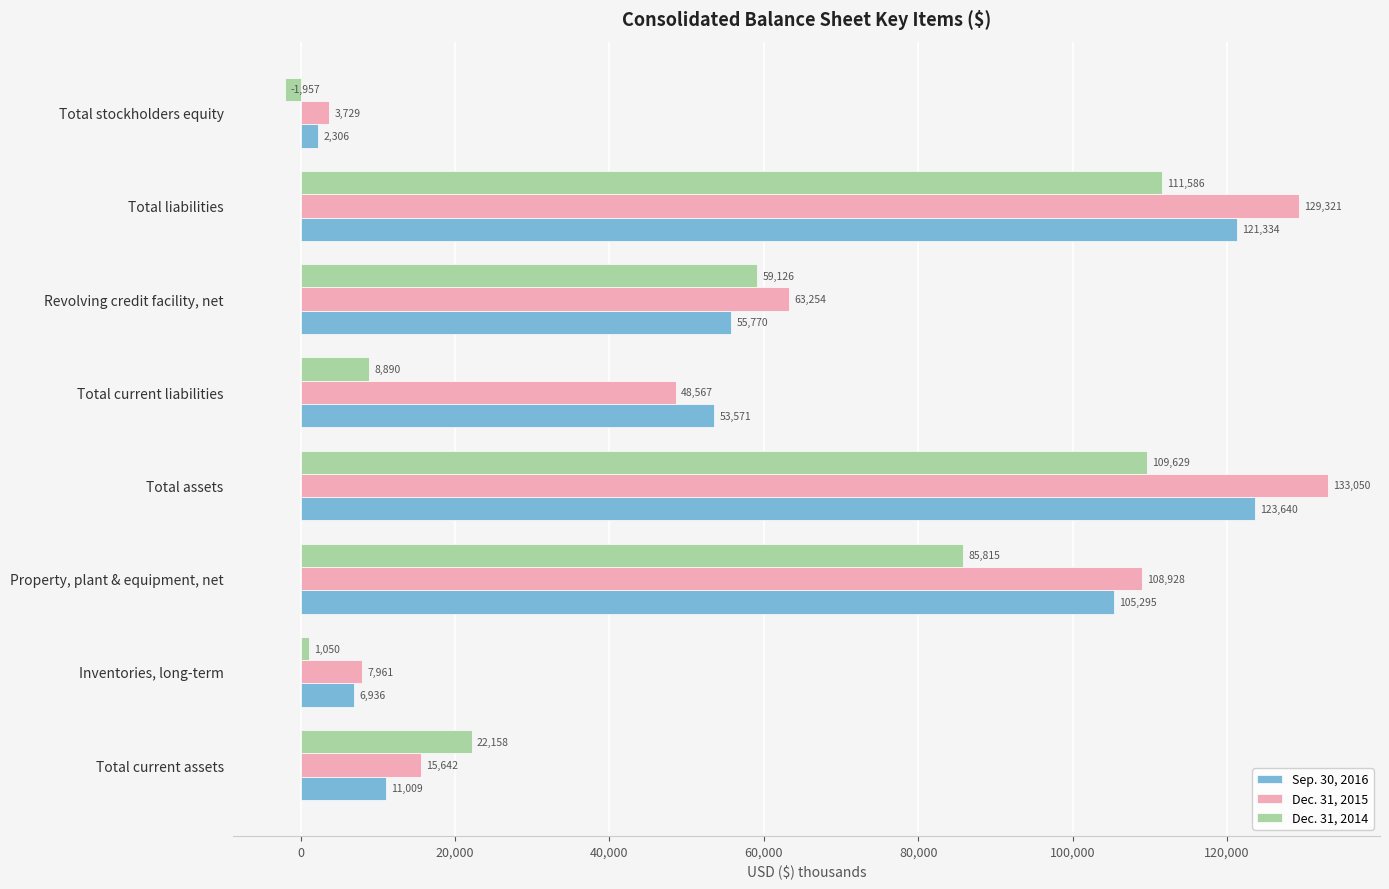

Rank the series by their maximum value, from lowest to highest.

Dec. 31, 2014, Sep. 30, 2016, Dec. 31, 2015